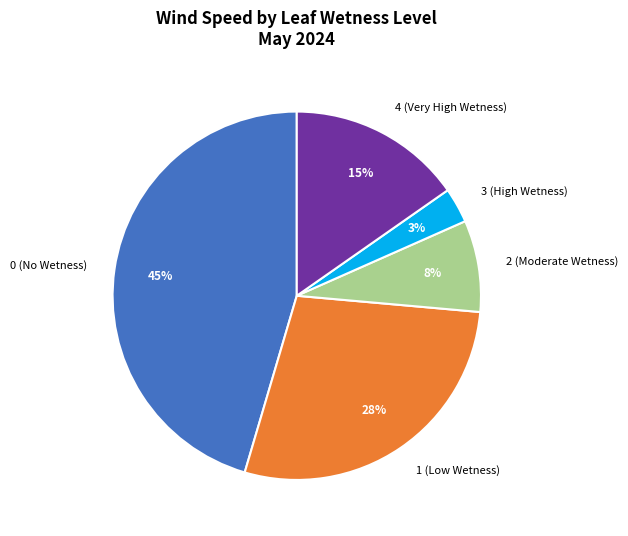

To the nearest percent, what percentage of the pie is 1 (Low Wetness)?

28%